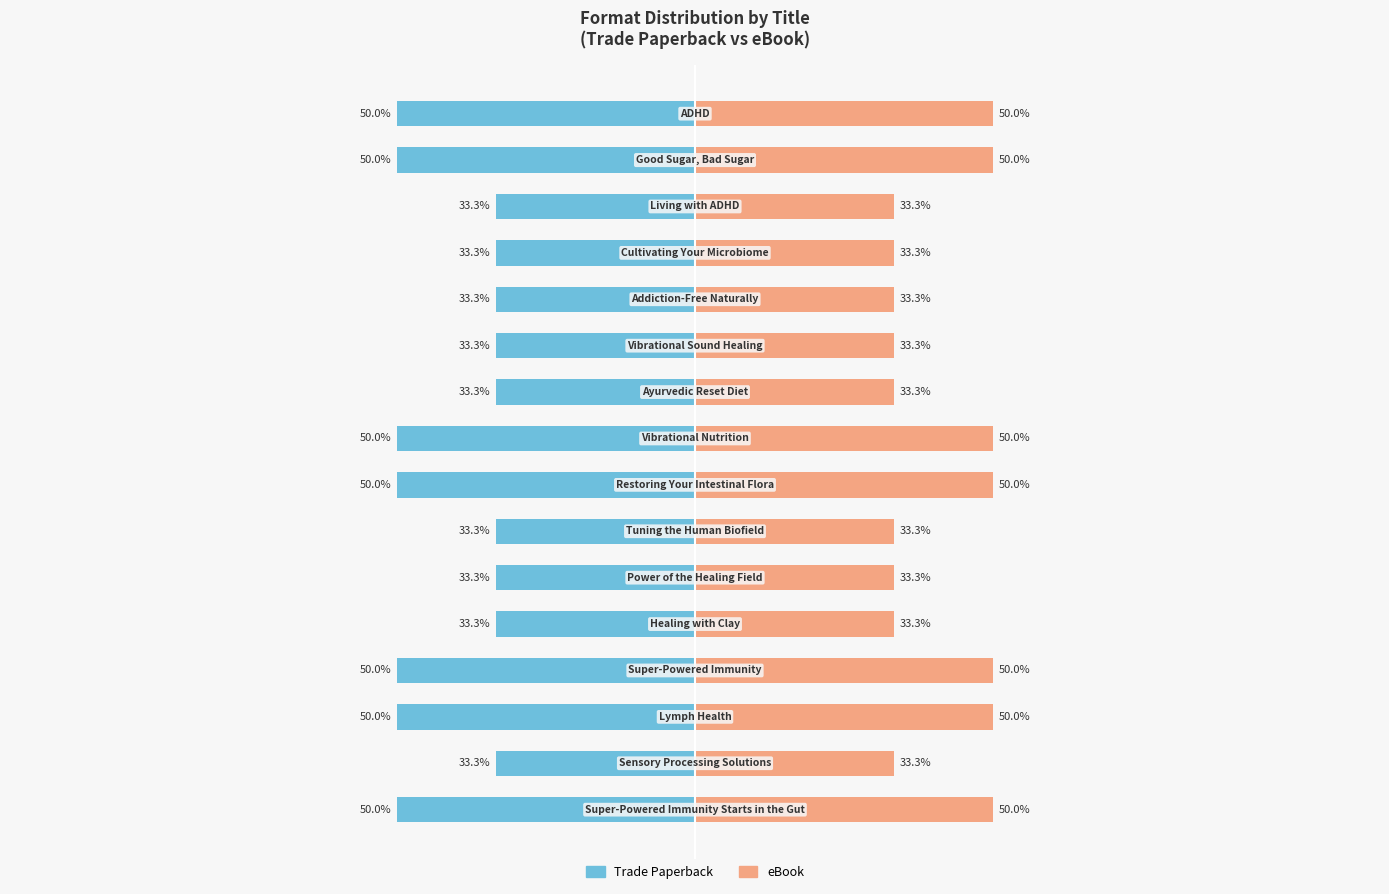

What is the difference between the second highest and second lowest values in the Trade Paperback series?

16.7